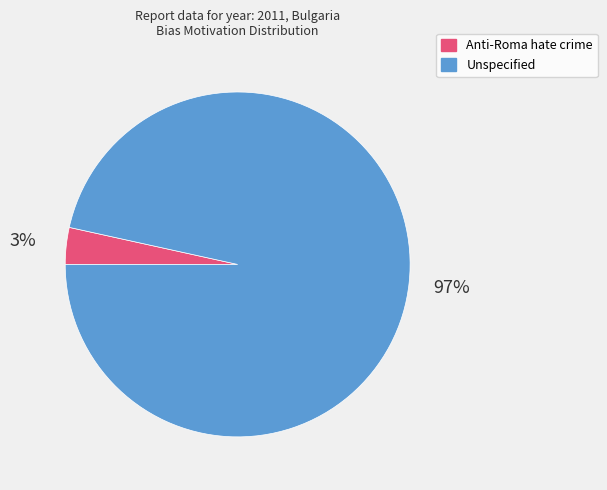

To the nearest percent, what is the average slice percentage?

50%